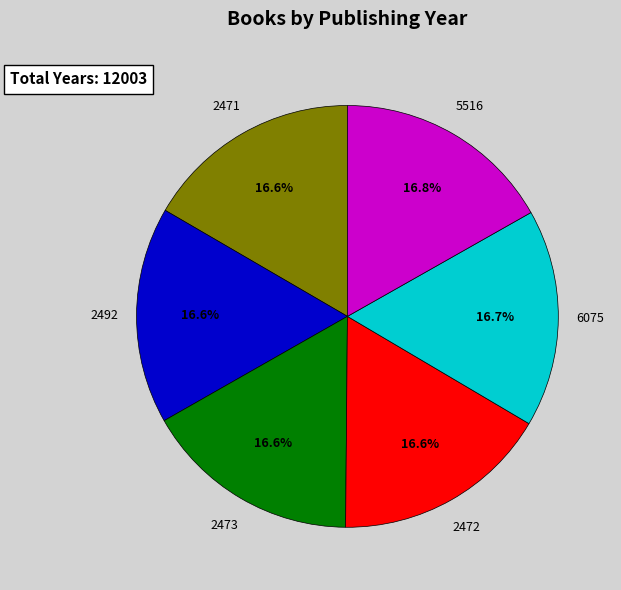

True or false: 2473 accounts for 22% of the total.

False